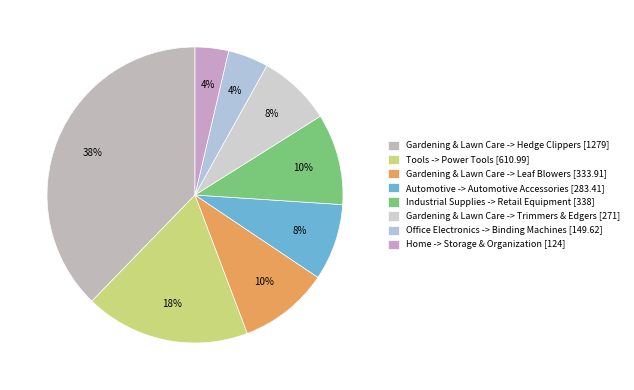

What is the ratio of the value at Industrial Supplies -> Retail Equipment to the value at Automotive -> Automotive Accessories?

1.2